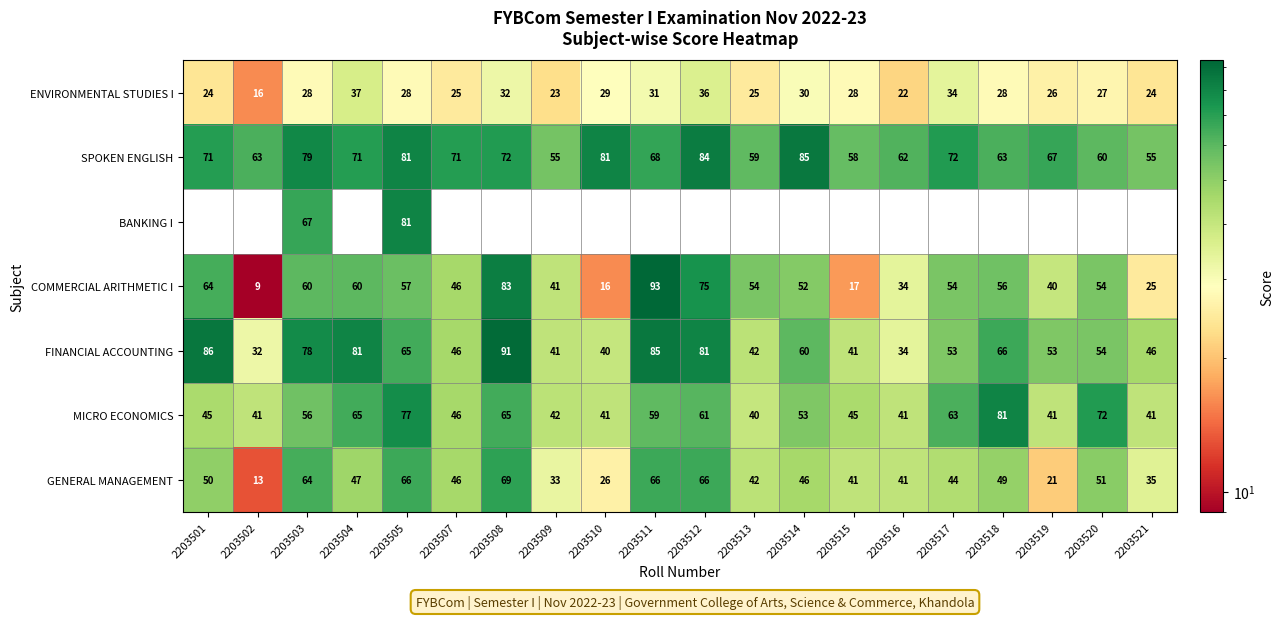

What is the spread (max minus min) of values at 2203505?

53